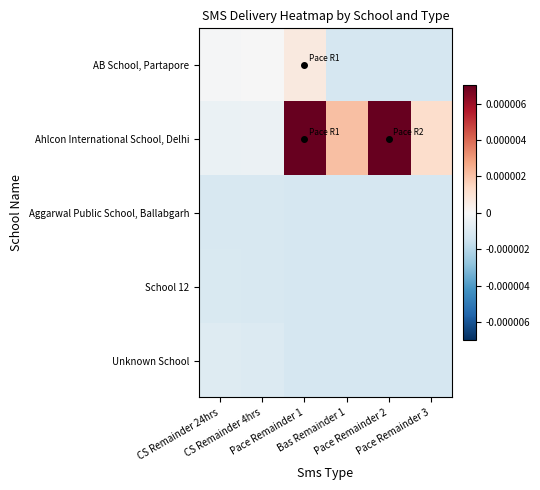

At how many categories does at least one series exceed 0?

4